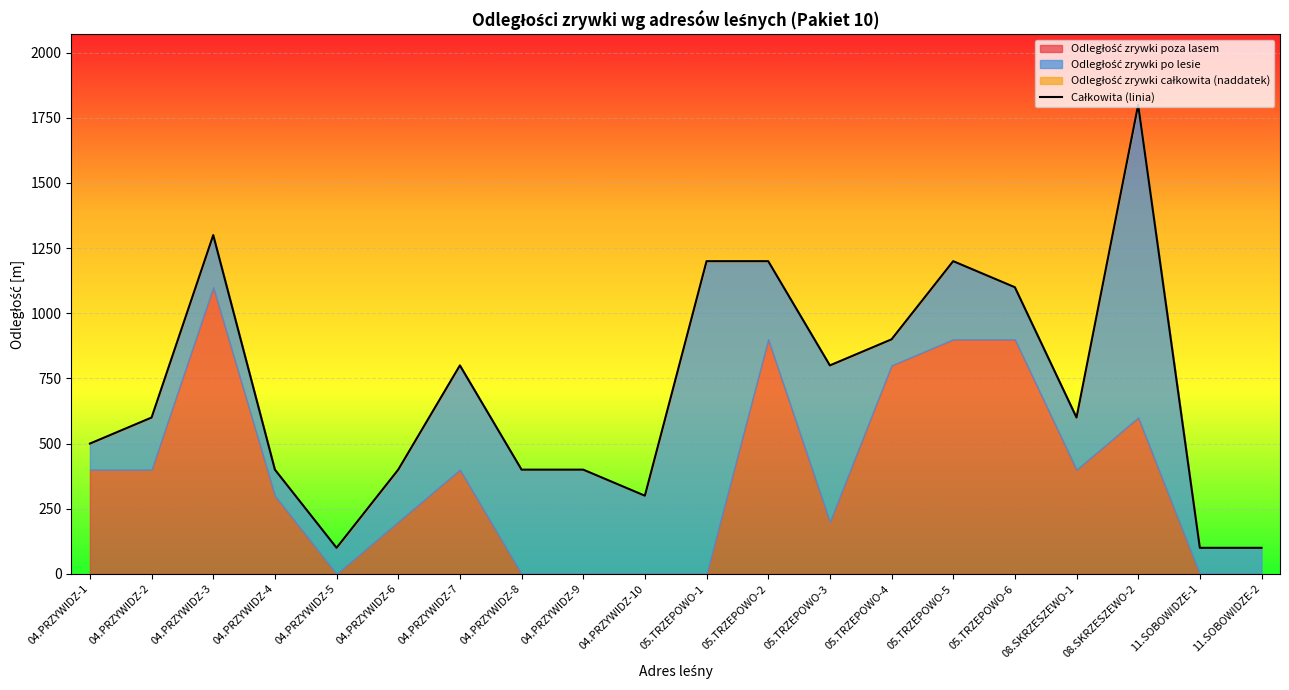

How many points are lower than both their immediate neighbors (excluding endpoints)?

4